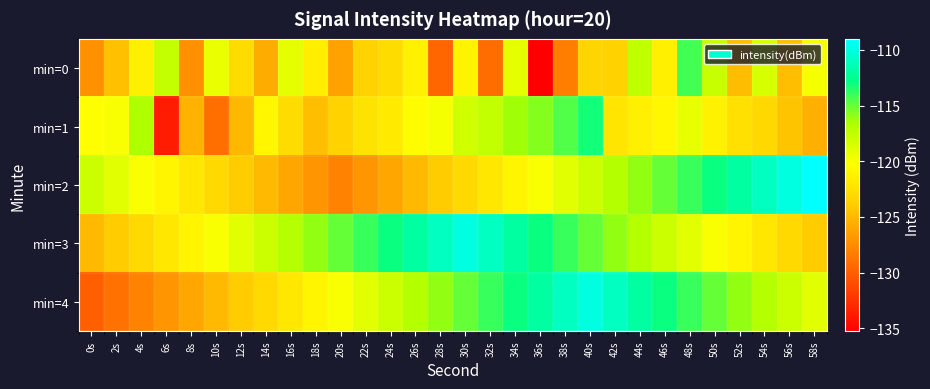

Between 12s and 52s, which series saw the biggest shift?

min=2